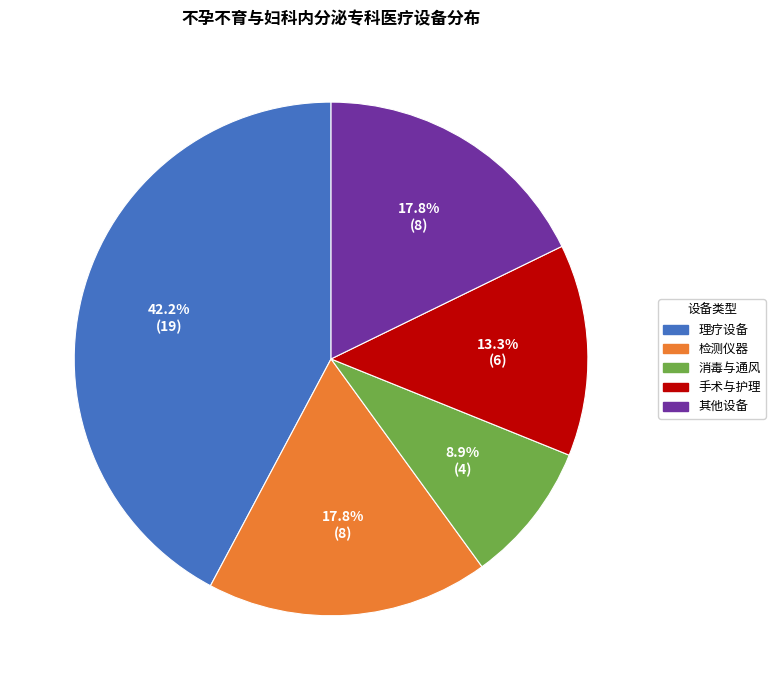

Is the sum of 其他设备 and 检测仪器 greater than half?

No